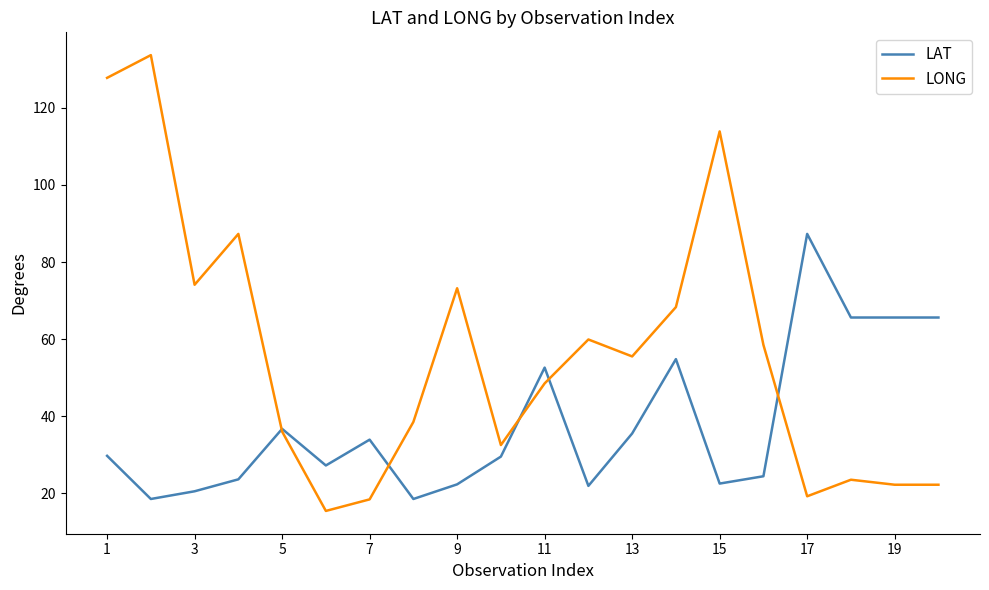

List the series in order of their overall mean, highest first.

LONG, LAT